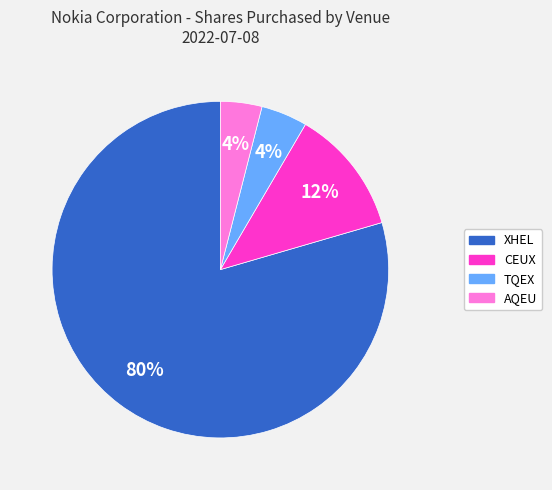

Count the number of slices in the pie.

4